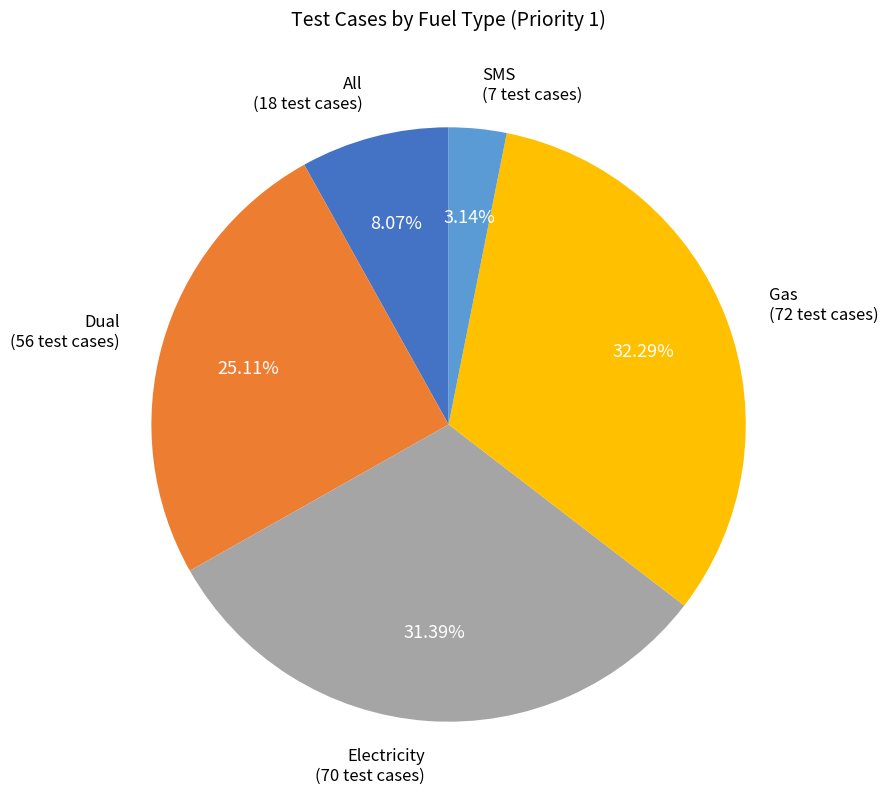

Does any single category account for the majority?

No